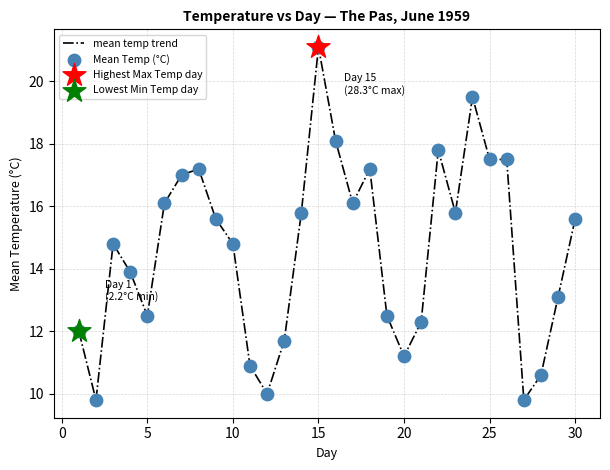

What is the greatest value displayed?

21.1